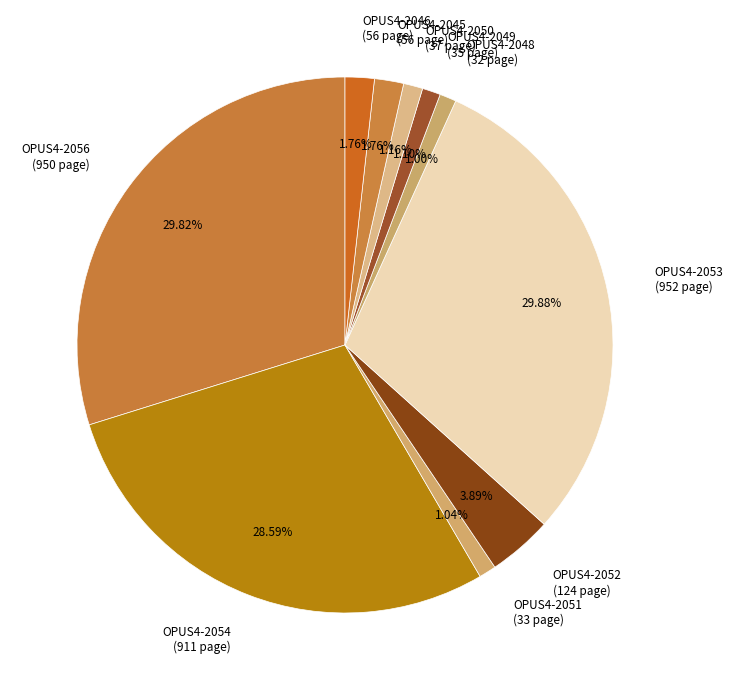

Between OPUS4-2046 (56 page) and OPUS4-2054 (911 page), which is larger?

OPUS4-2054 (911 page)